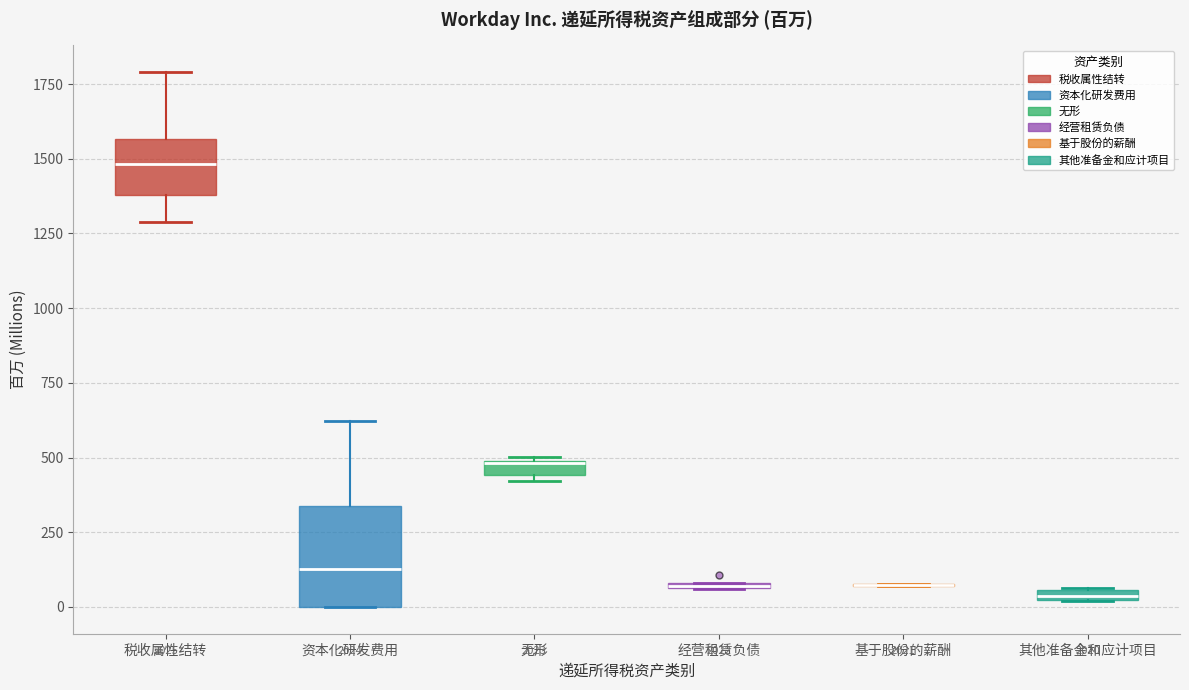

Where is the lower edge of the box for 无形 on the y-axis? The values are not printed on the chart, so give them approximately, as read against the axis.

450